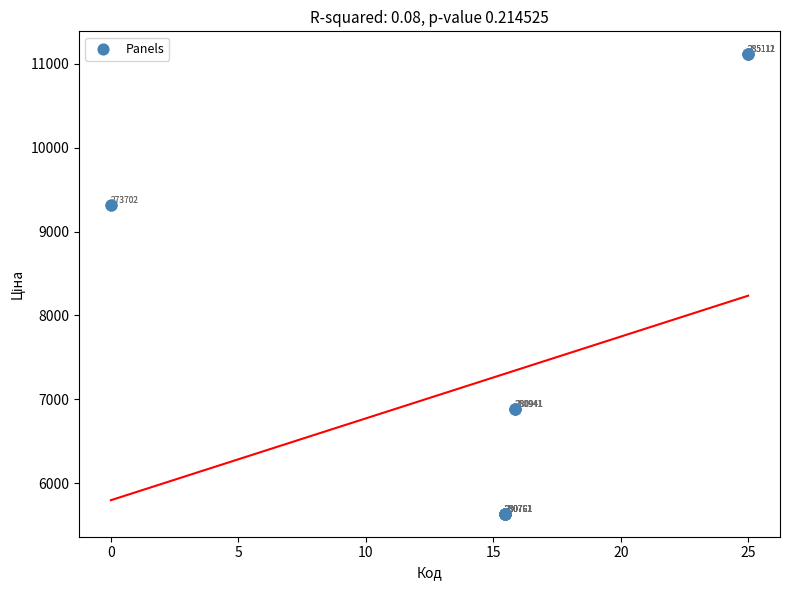

What Y value in the scatter plot is closest to 8374?

9321.4